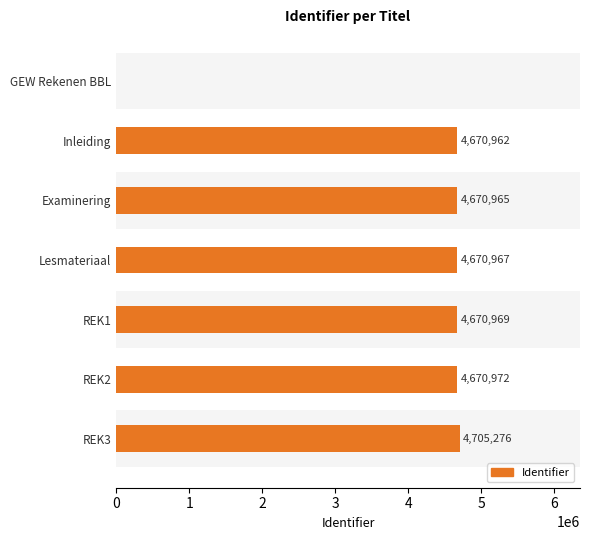

What is the difference between the maximum and minimum values?

4705276